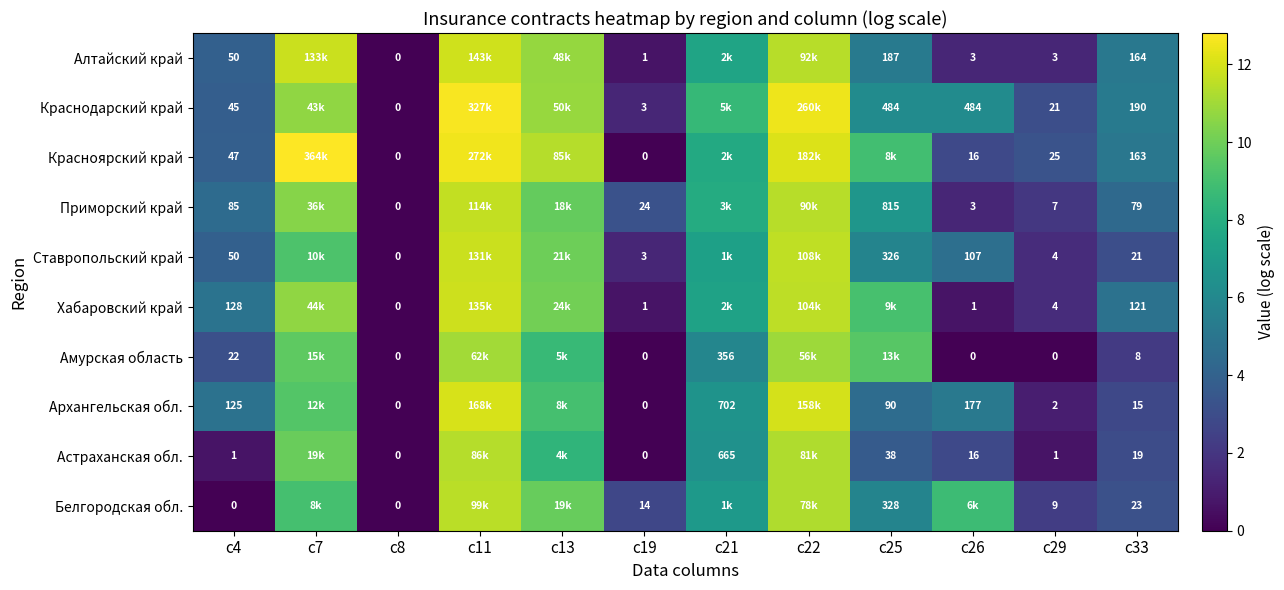

Is the value of Архангельская обл. at c29 greater than the value of Краснодарский край at c33?

No